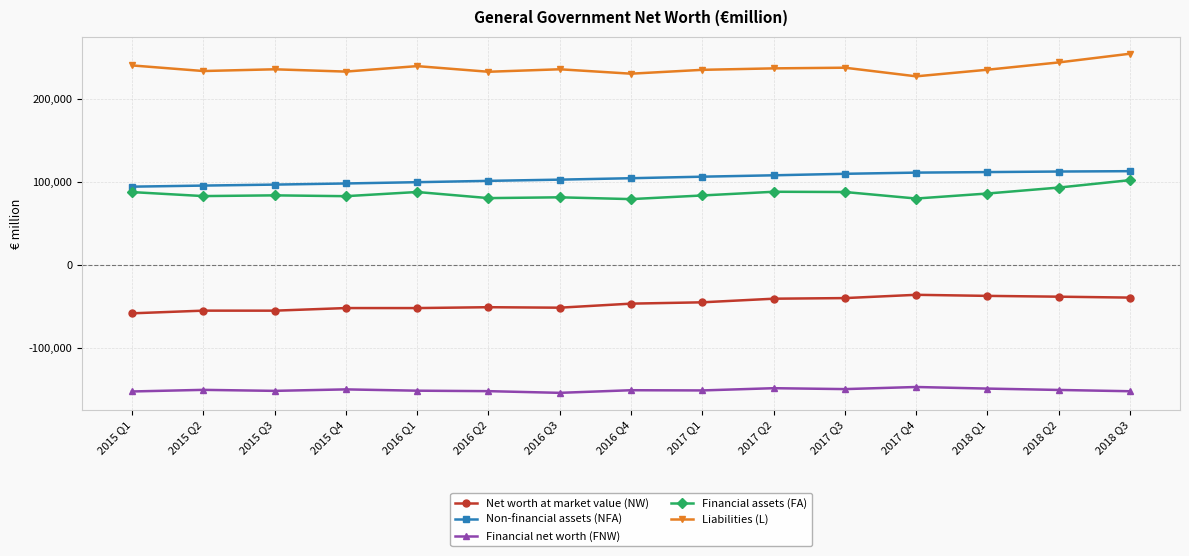

What is the difference between the highest and lowest values at 2016 Q4?

382371